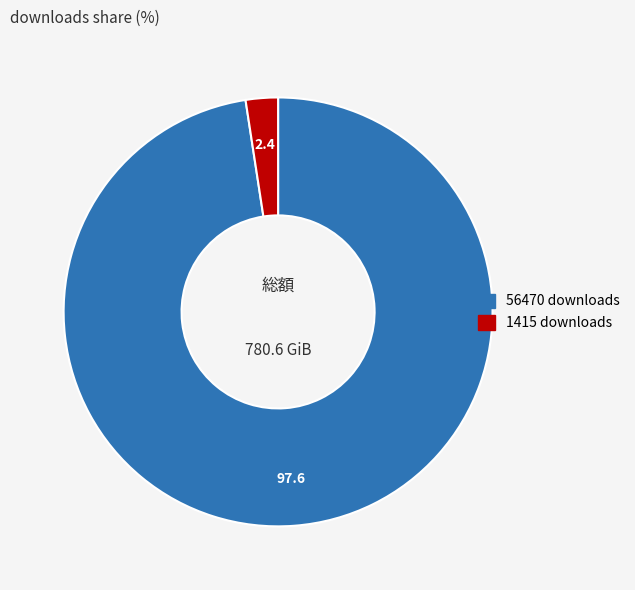

Is there a majority slice in this chart?

Yes